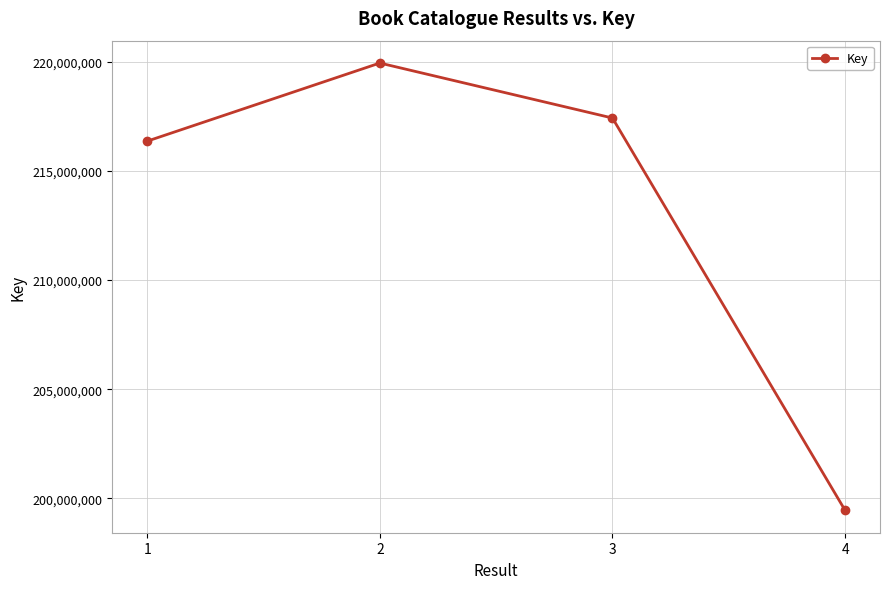

What is the change in value from 1 to 4?

-16900550